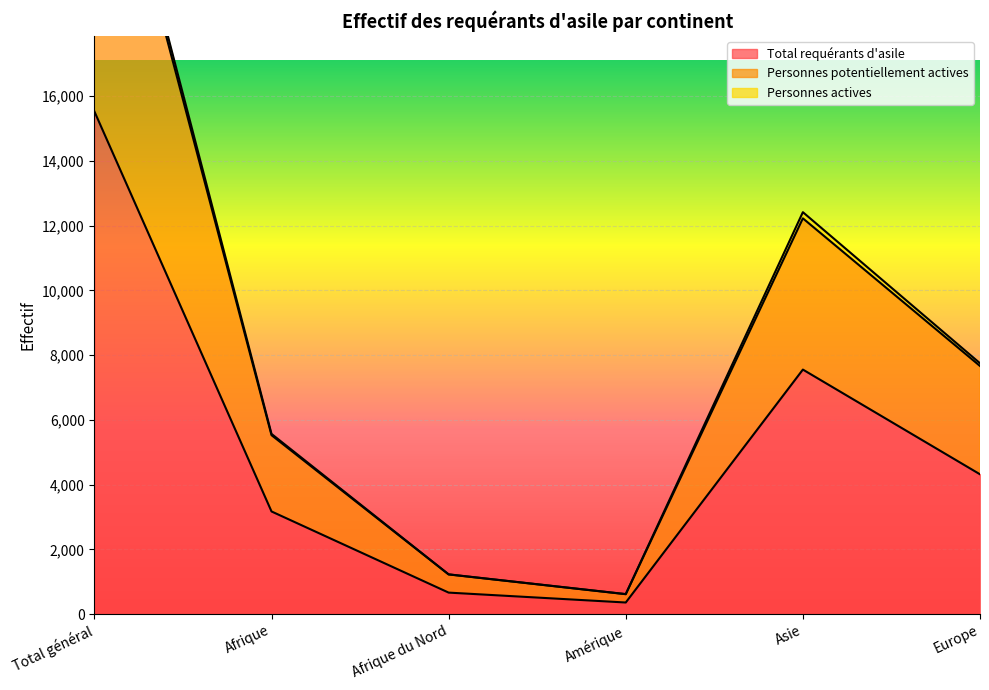

Does the chart display data point markers on the line(s)?

No